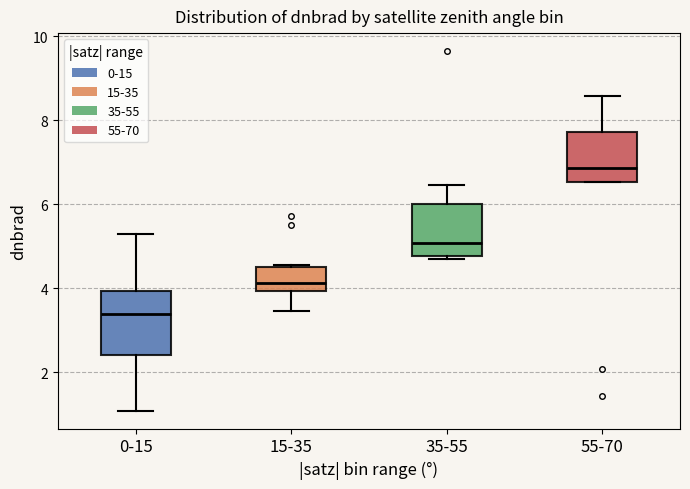

Which box is the tallest, from its lower edge to its upper edge?

0-15